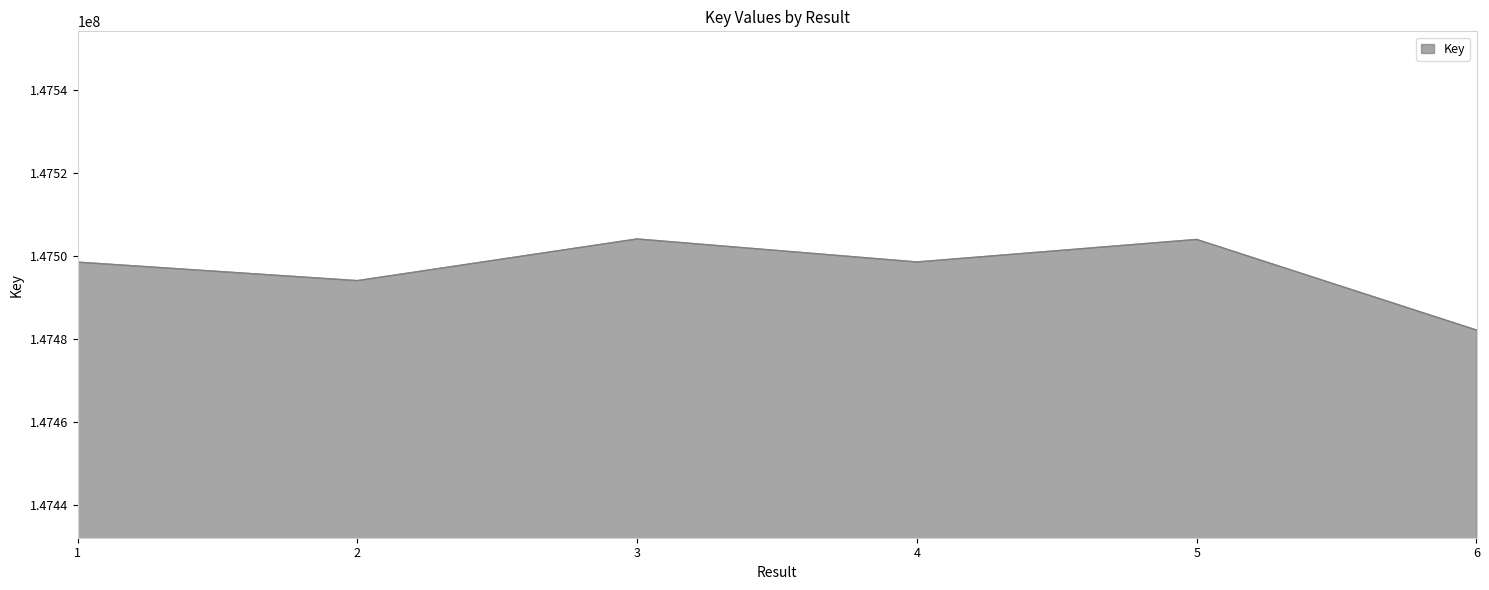

What is the maximum value shown in the chart?

147504121